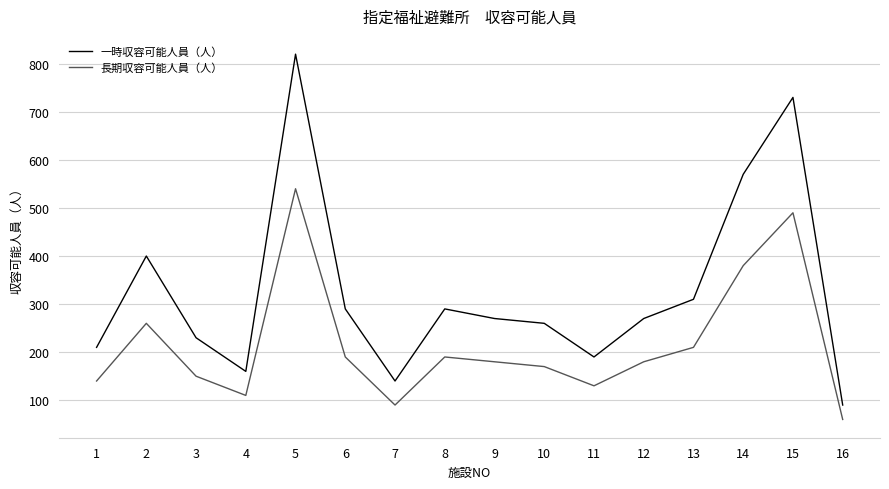

What value does the 一時収容可能人員（人） series have at 1, to the nearest 100?

200